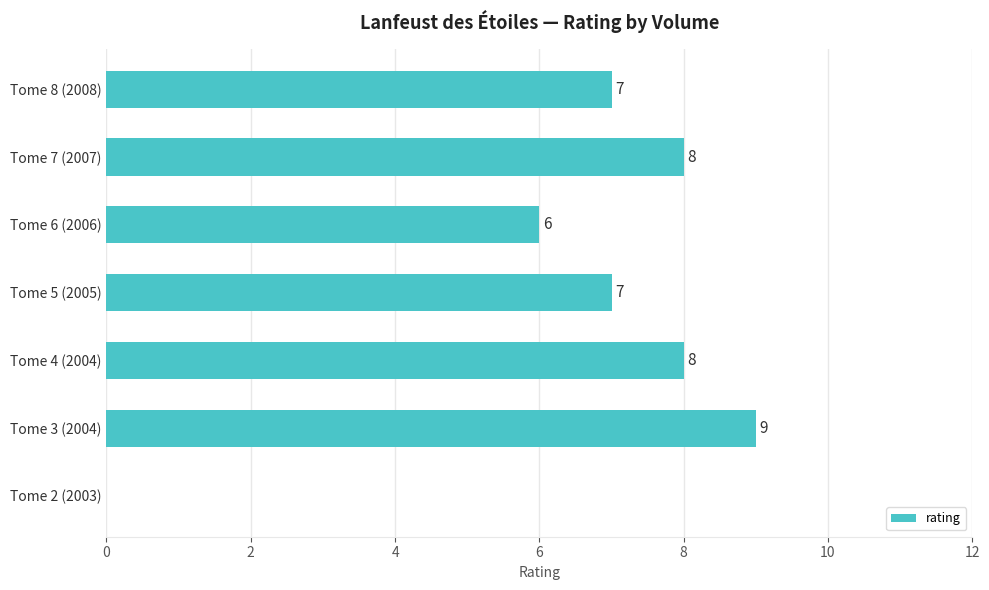

Is it true that the value at Tome 3 (2004) is 6?

False